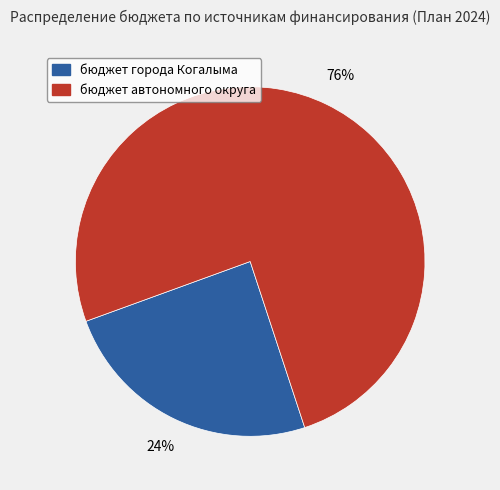

To the nearest percent, what is the average slice percentage?

50%